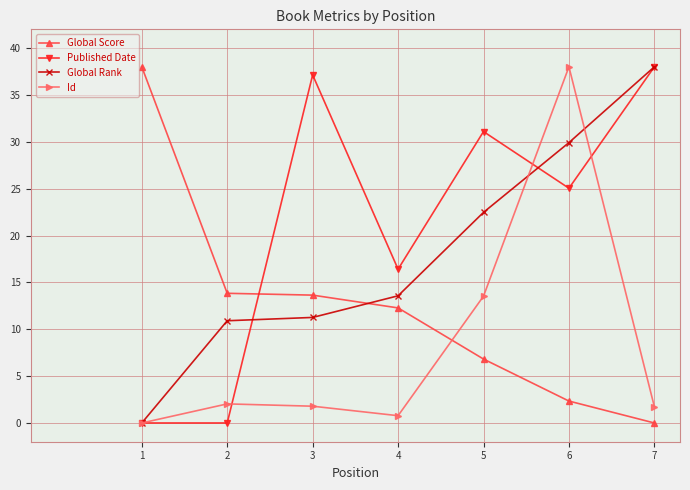

At which label is Published Date closest to 19?

4